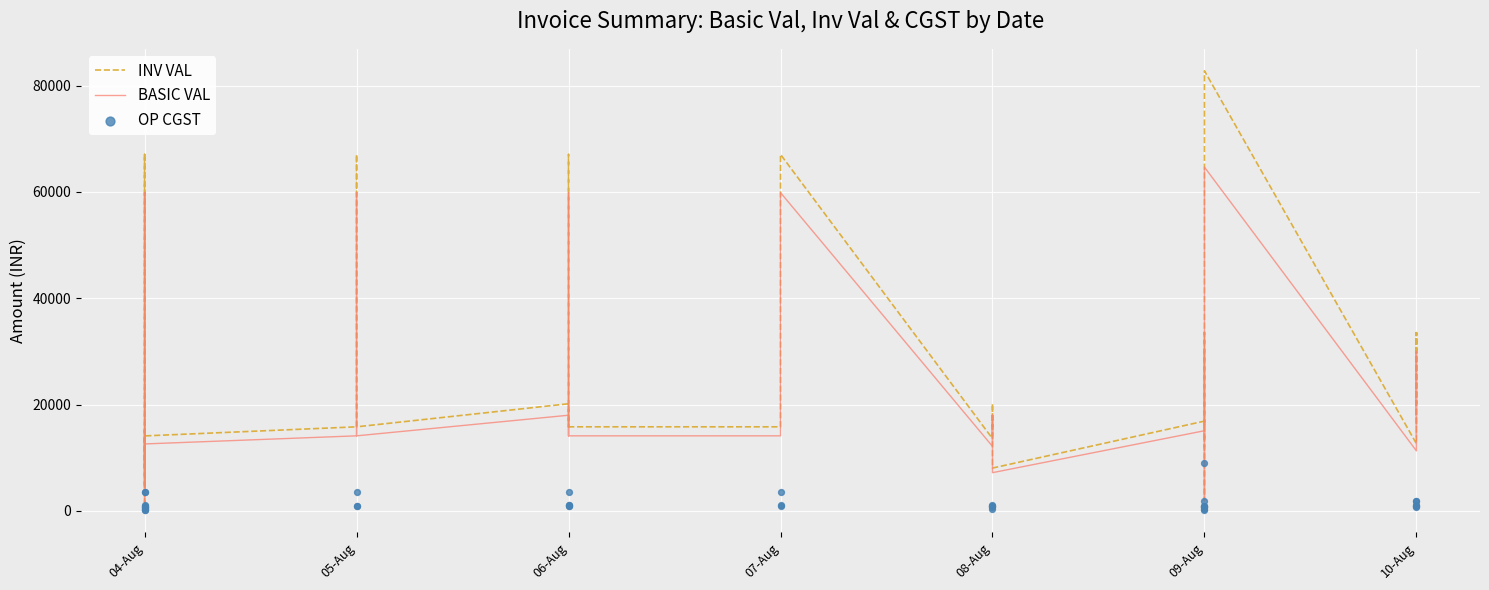

Which series reaches the minimum Y coordinate?

OP CGST